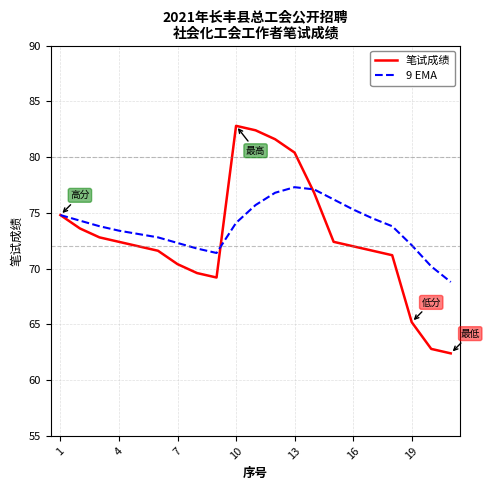

What is the lowest value of the 9 EMA series?

68.8